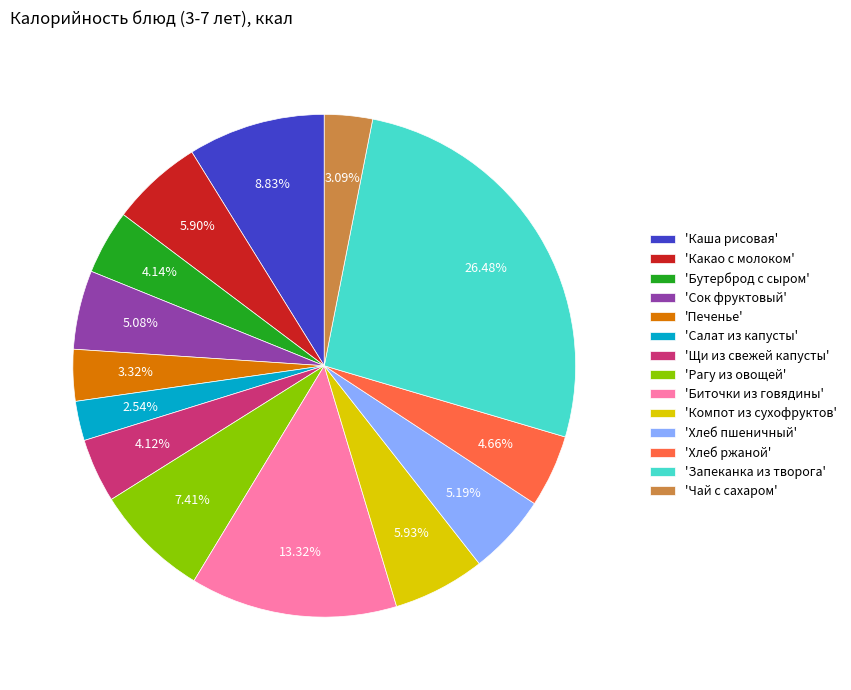

Does 'Биточки из говядины' represent more than half of the total?

No